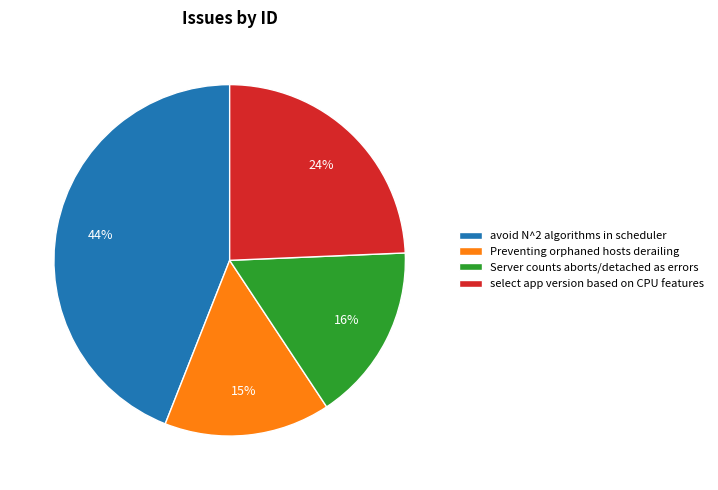

Does select app version based on CPU features account for over 50% of the chart?

No